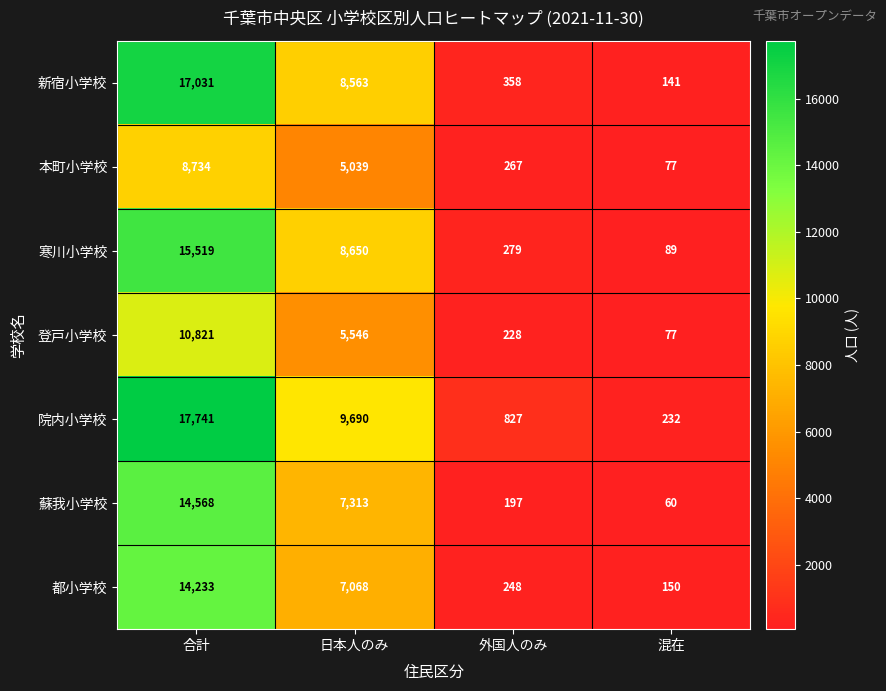

What is the difference between the maximum and minimum values in the 蘇我小学校 series?

14508